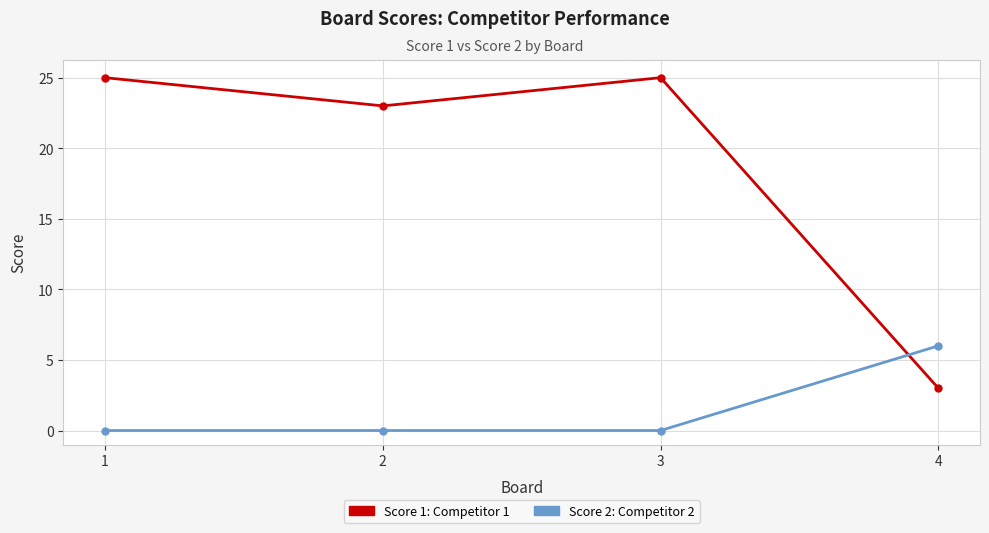

What is the spread (max minus min) of values at 2?

23